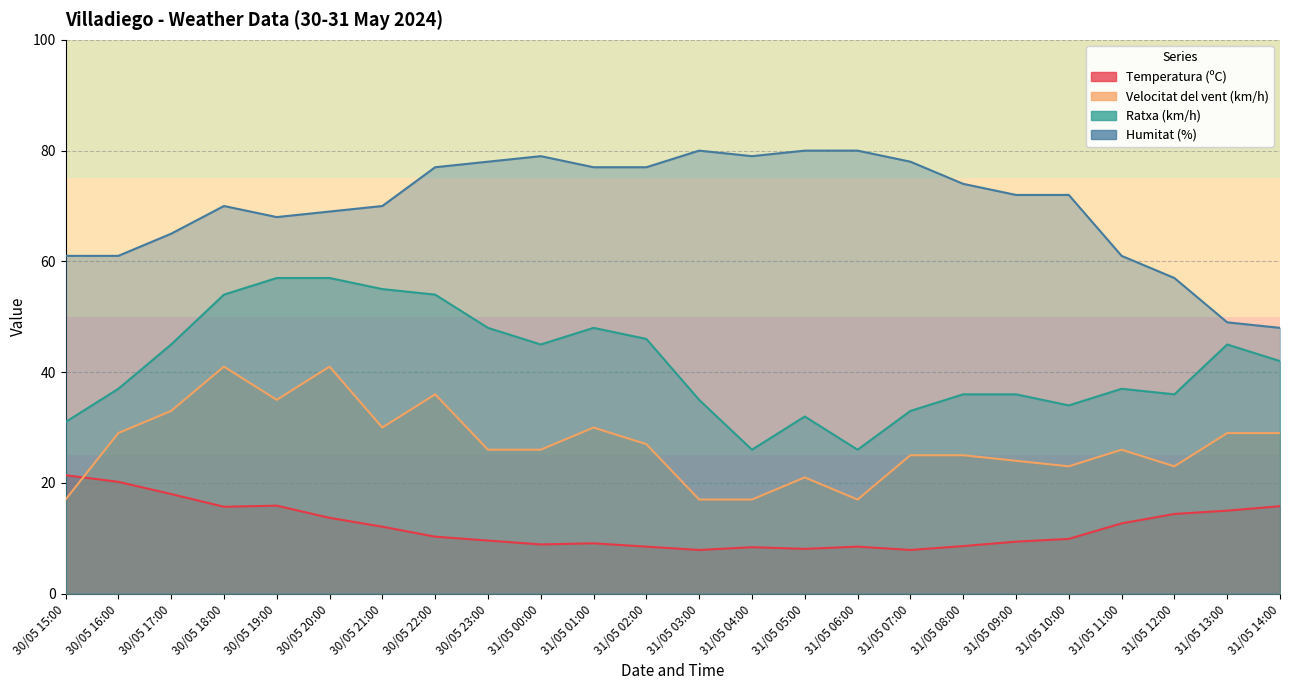

Is it true that Humitat (%) equals 17.5 at 31/05 02:00?

False